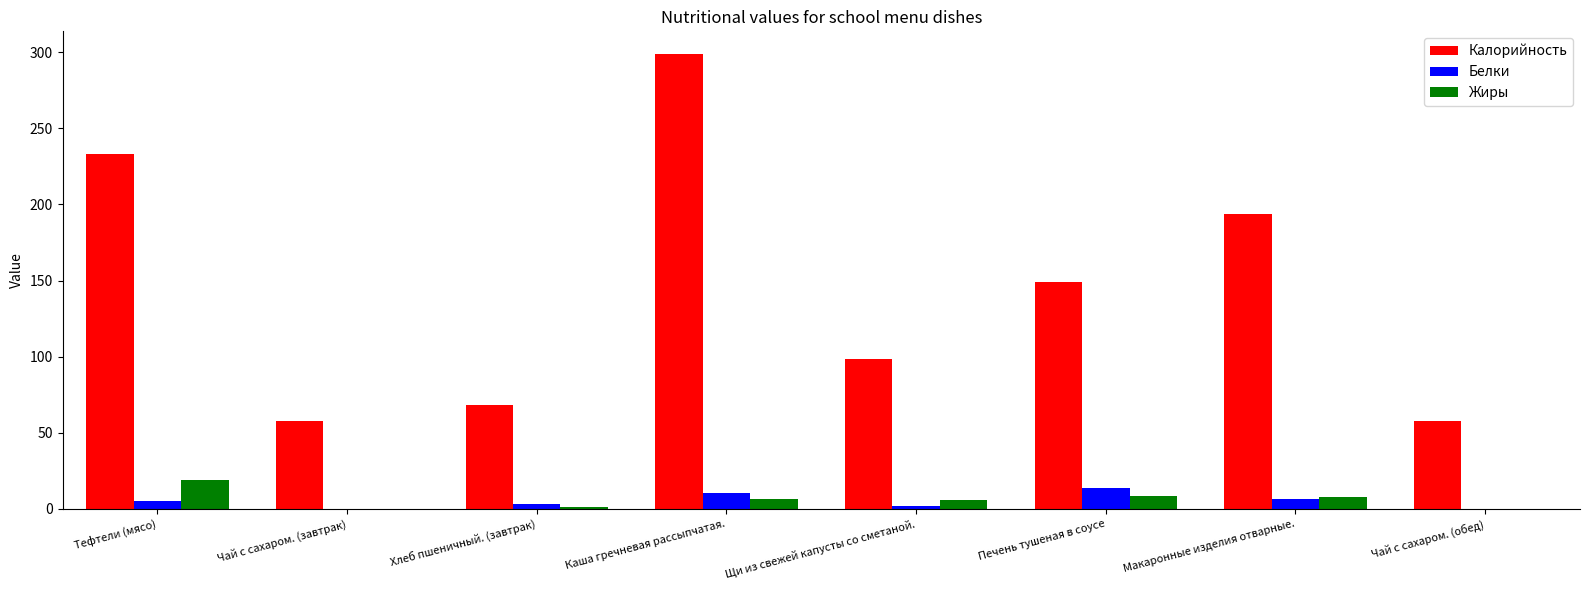

What is the sum of all Белки values?

41.8